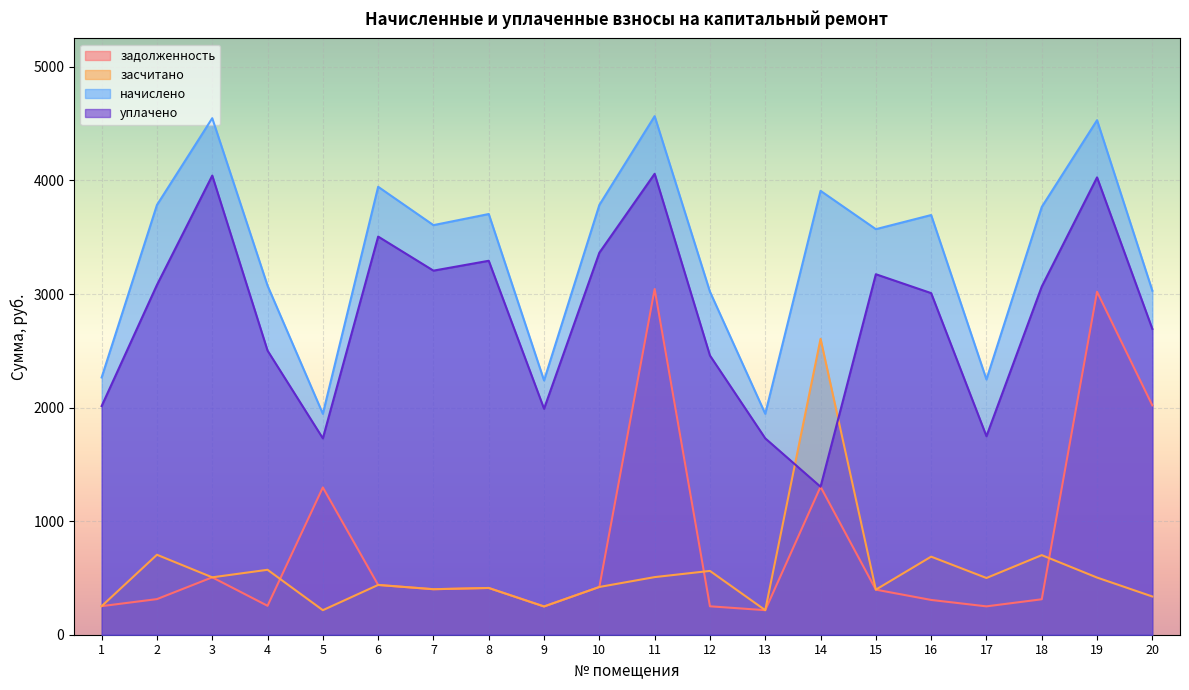

What is the sum of the задолженность values at 16 and 4?

560.9